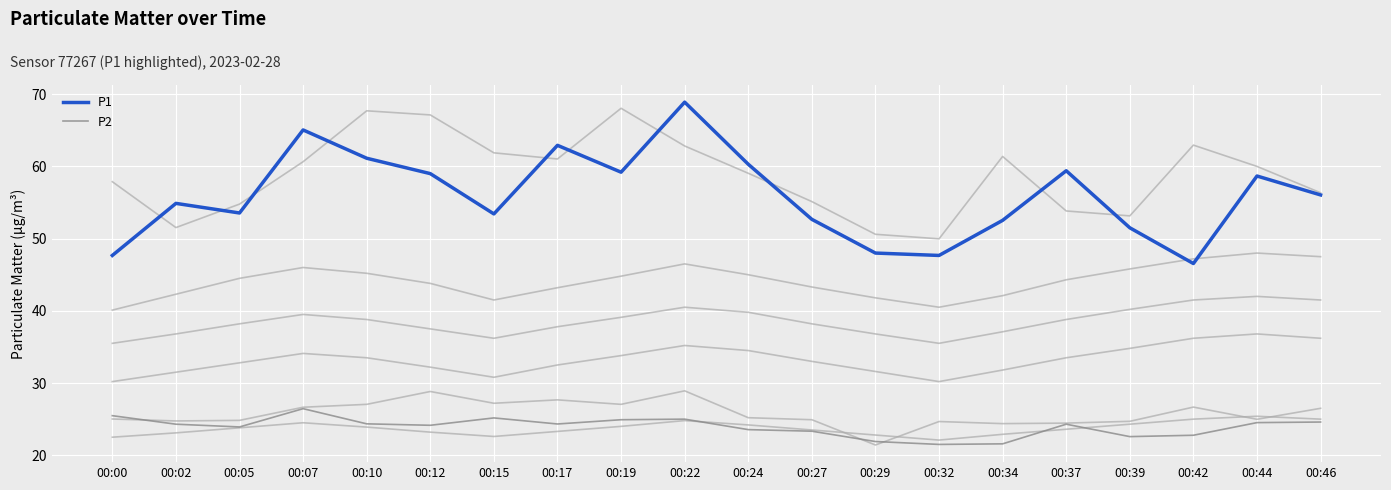

True or false: P1 and P2 cross at least once.

False